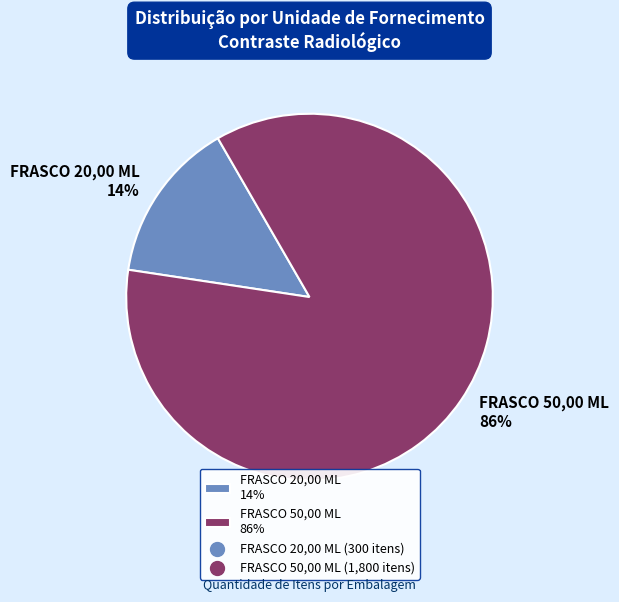

To the nearest percent, what portion does FRASCO 20,00 ML represent?

14%